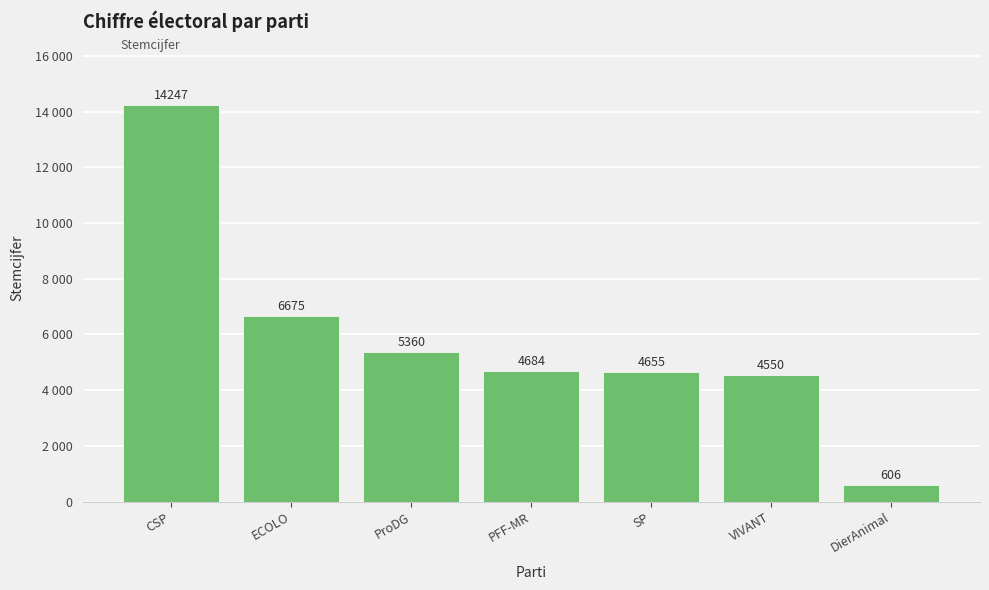

The value at PFF-MR is 2352. True or false?

False